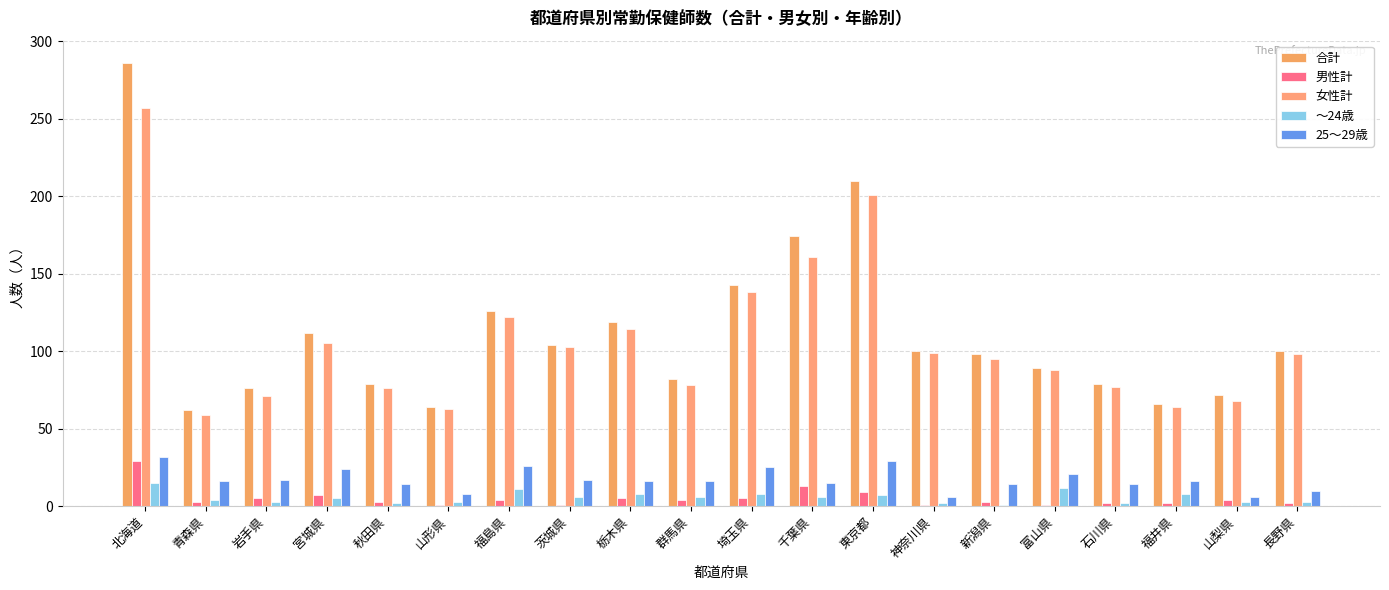

Which category has the highest value across all series?

北海道